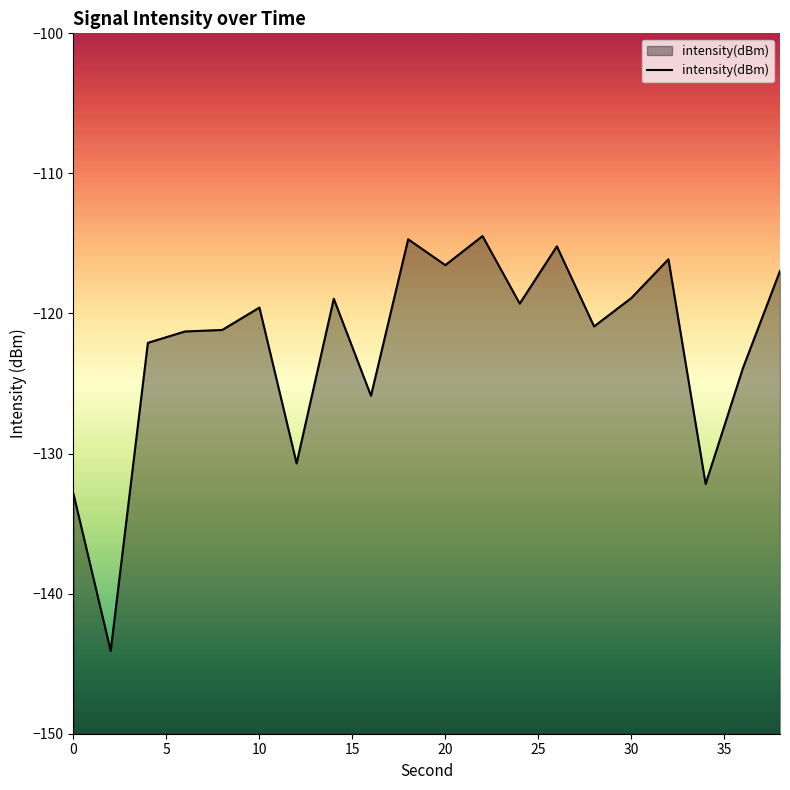

Does the chart display data point markers on the line(s)?

No